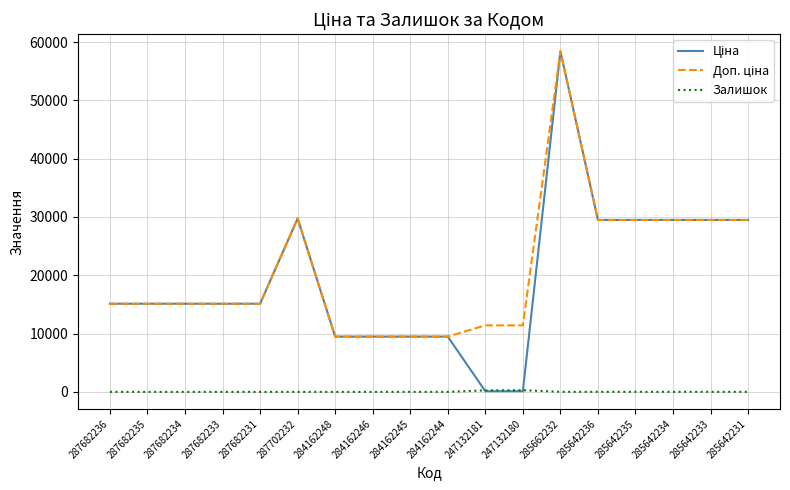

What is the difference between the highest and lowest values at 287682236?

15120.0